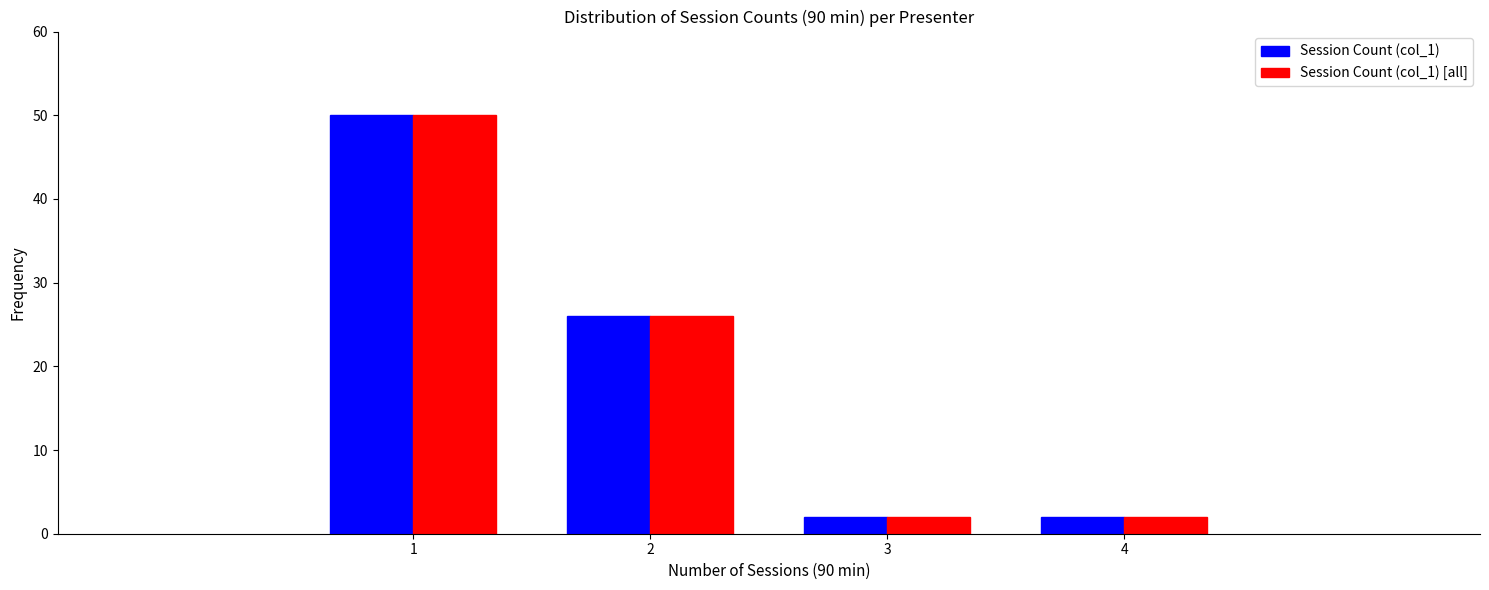

Reading left to right, list every range on the x-axis with the height of the bar of each series over it. The values are not printed on the chart, so give them approximately, as read against the axis.

0.5 to 1.5: Session Count (col_1)=50	Session Count (col_1) [all]=50
1.5 to 2.5: Session Count (col_1)=26	Session Count (col_1) [all]=26
2.5 to 3.5: Session Count (col_1)=2	Session Count (col_1) [all]=2
3.5 to 4.5: Session Count (col_1)=2	Session Count (col_1) [all]=2